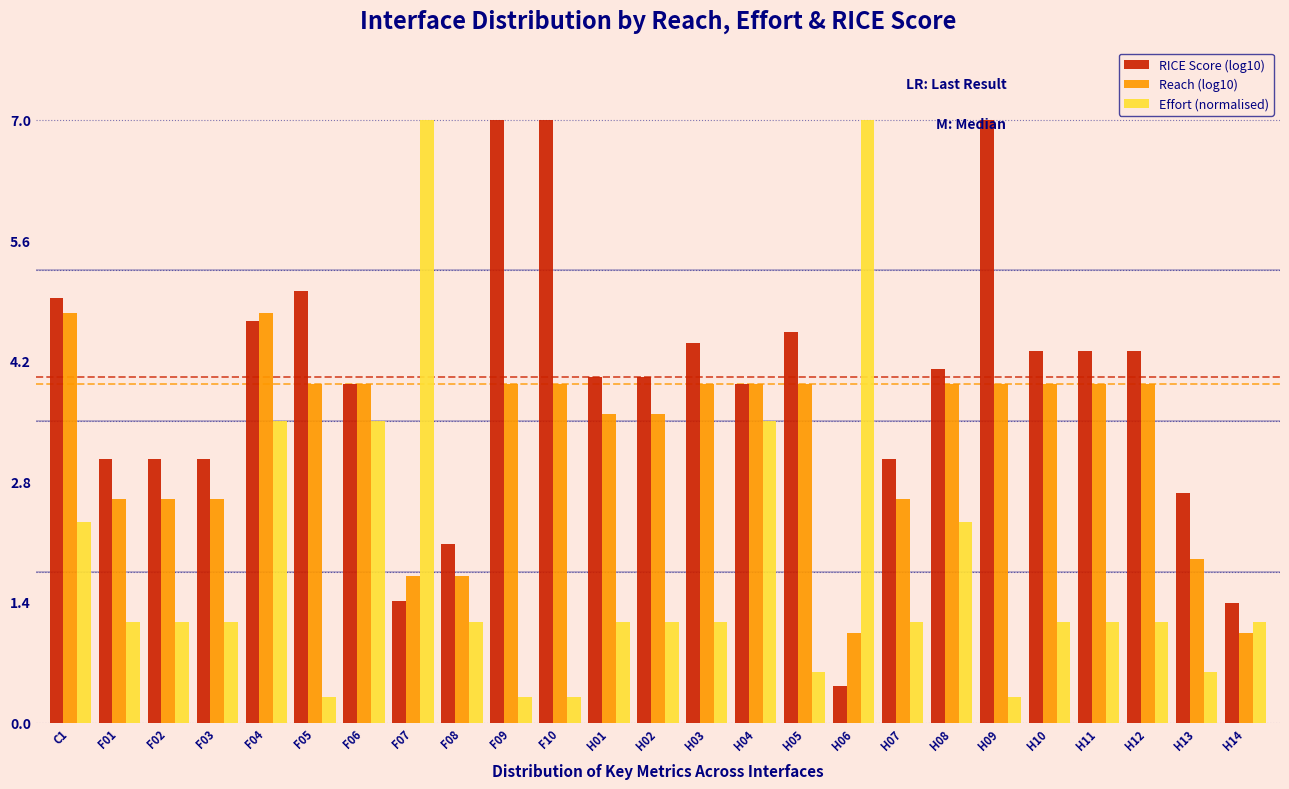

The value of Reach (log10) at H07 is 4.1. True or false?

False